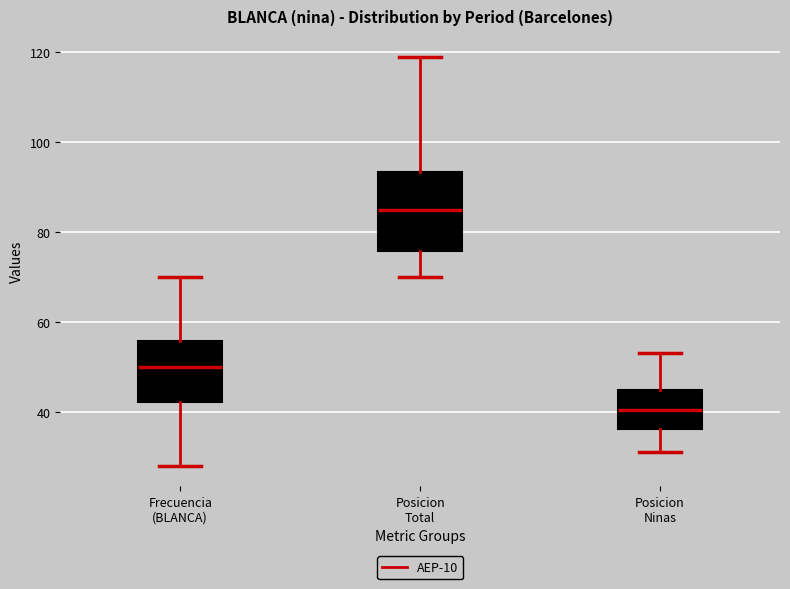

Comparing the boxes themselves (not the whiskers), which one is the tallest?

Posicion Total